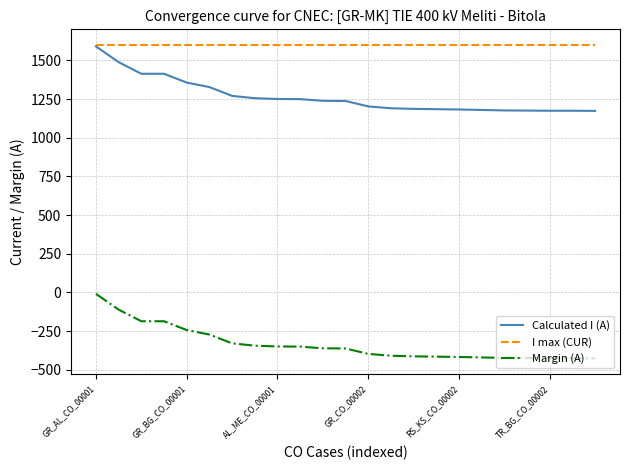

Rank the series by their average value, from highest to lowest.

I max (CUR), Calculated I (A), Margin (A)